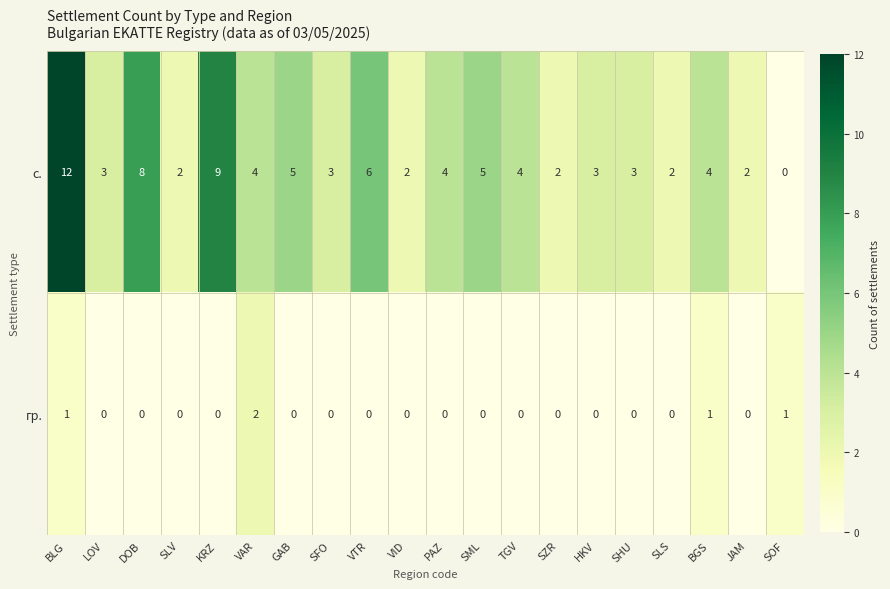

What is the difference between the maximum and second lowest values in the с. series?

10